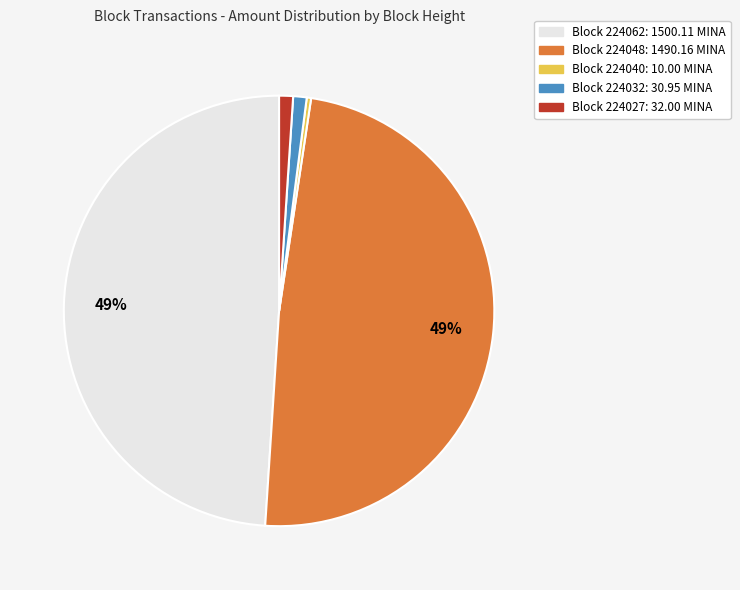

To the nearest percent, what is the average slice percentage?

20%